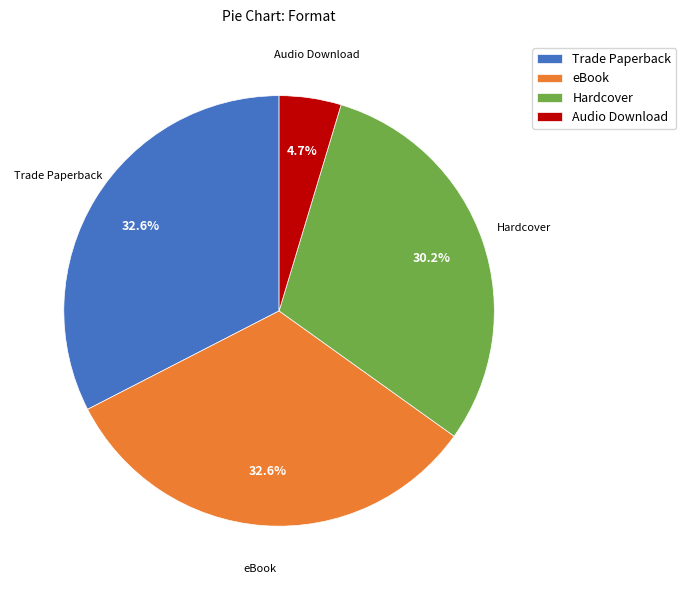

Combined, do Trade Paperback and Audio Download account for over 50%?

No